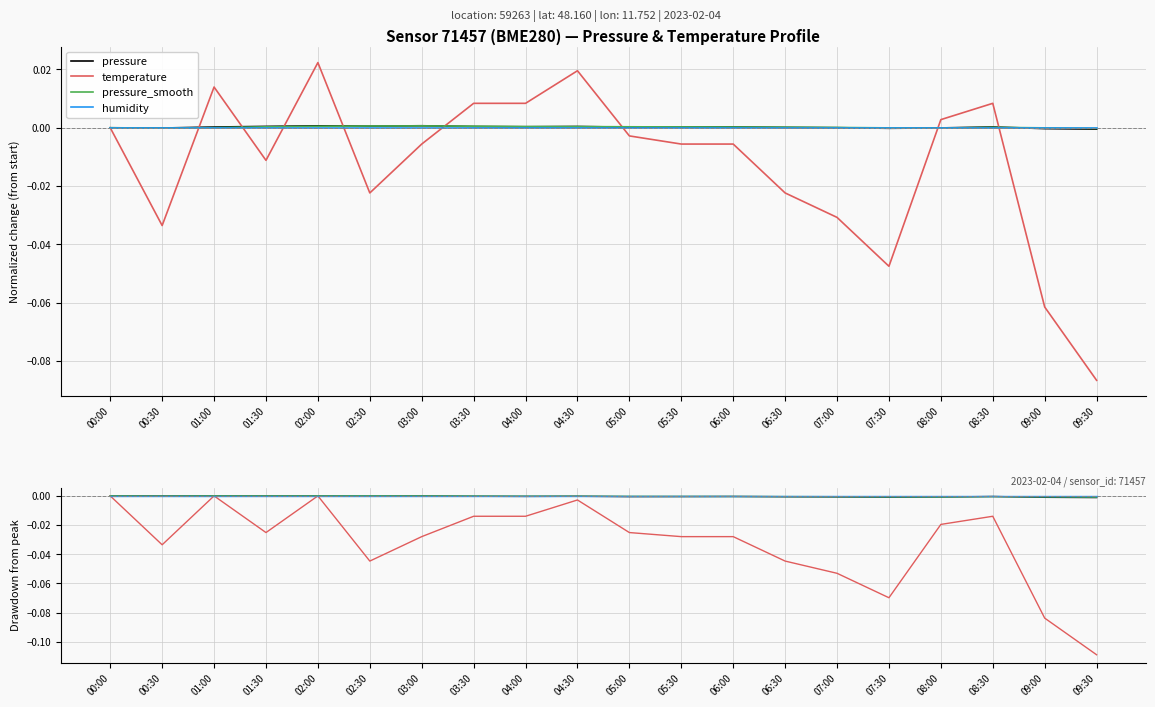

List the labels in order of humidity value, smallest first.

00:00, 00:30, 01:00, 01:30, 02:00, 02:30, 03:00, 03:30, 04:00, 04:30, 05:00, 05:30, 06:00, 06:30, 07:00, 07:30, 08:00, 08:30, 09:00, 09:30